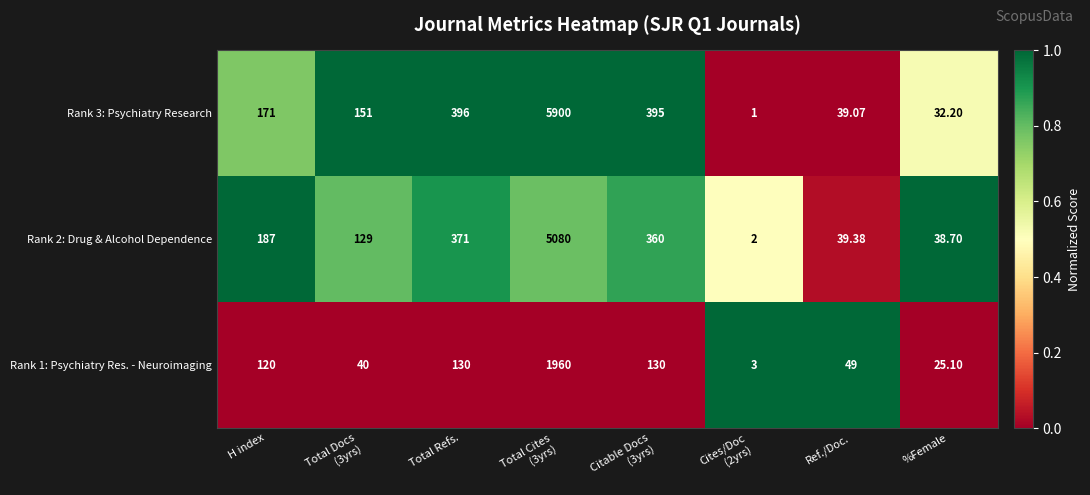

Rank the series by their maximum value, from highest to lowest.

Rank 3: Psychiatry Research, Rank 2: Drug & Alcohol Dependence, Rank 1: Psychiatry Res. - Neuroimaging